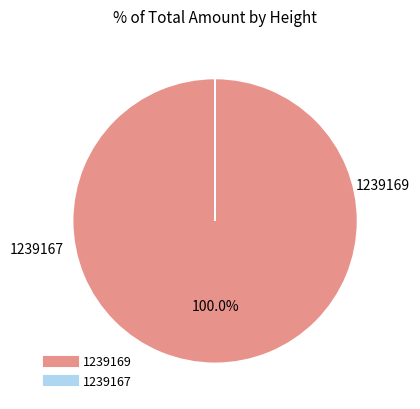

To the nearest percent, what percentage of the pie is 1239169?

100%